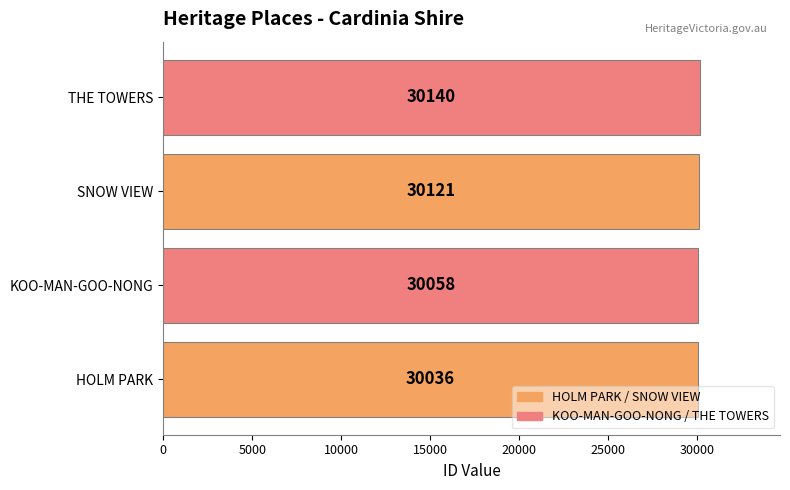

List the labels in order of value, largest first.

THE TOWERS, SNOW VIEW, KOO-MAN-GOO-NONG, HOLM PARK